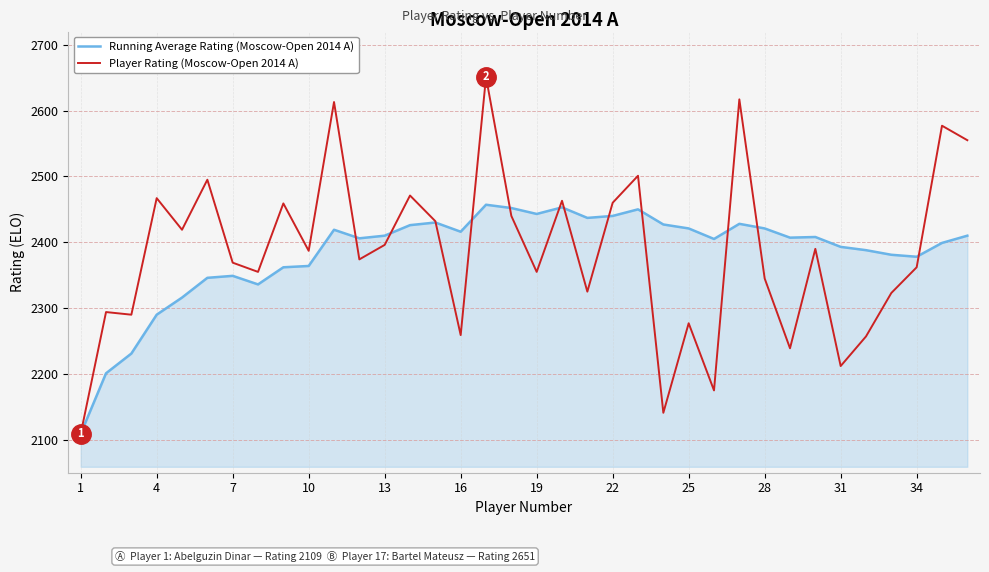

Which series ends up on top after the final intersection of Running Average Rating (Moscow-Open 2014 A) and Player Rating (Moscow-Open 2014 A)?

Player Rating (Moscow-Open 2014 A)